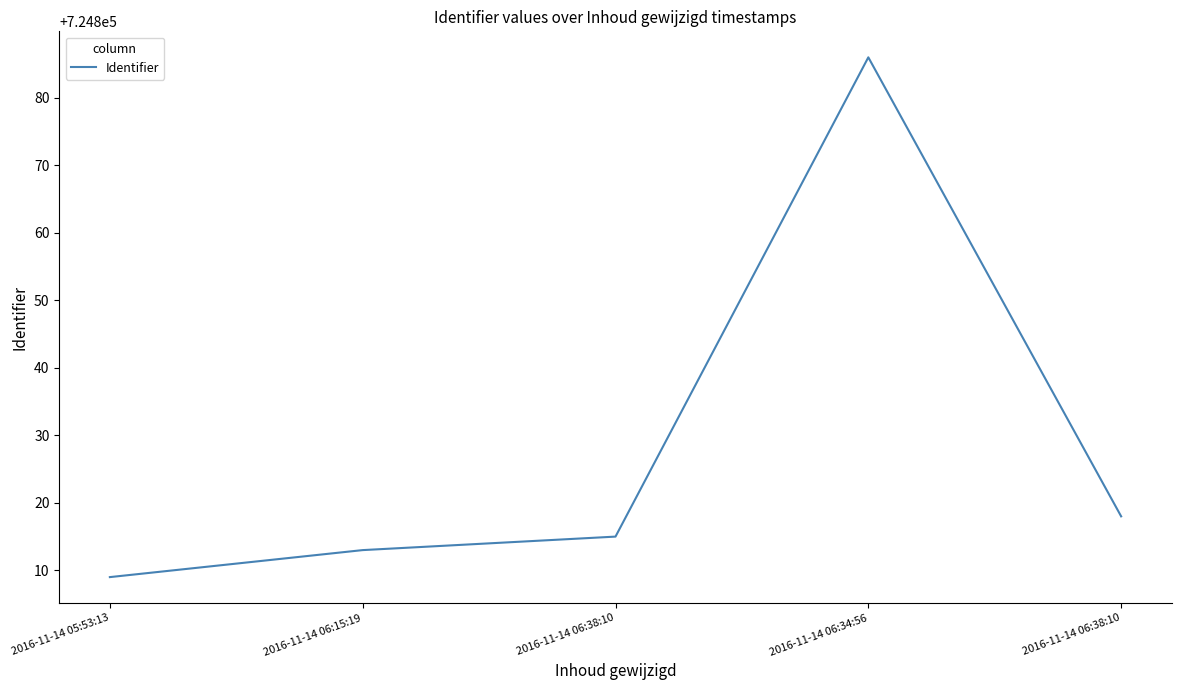

What is the sum of all values?

3624141